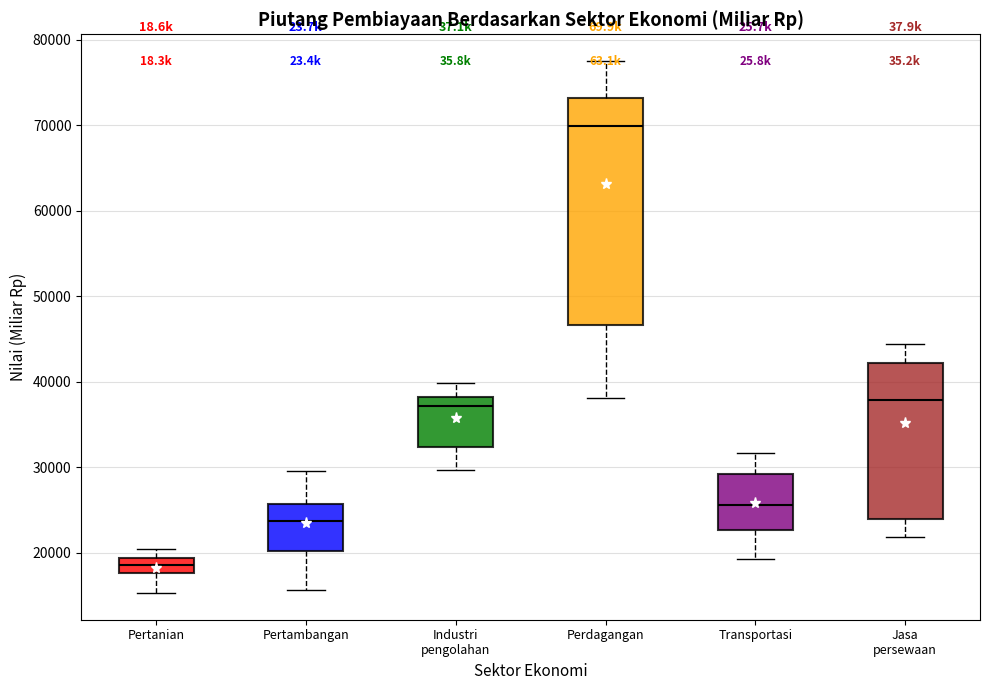

Which box's median line is the lowest?

Pertanian